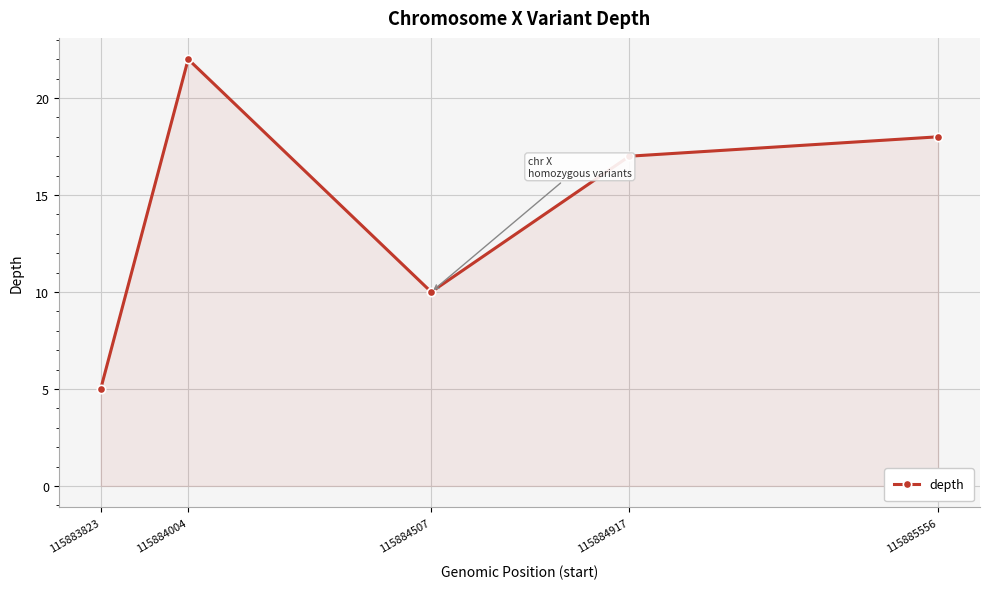

Reading left to right, list all the values displayed in this chart.

5	22	10	17	18